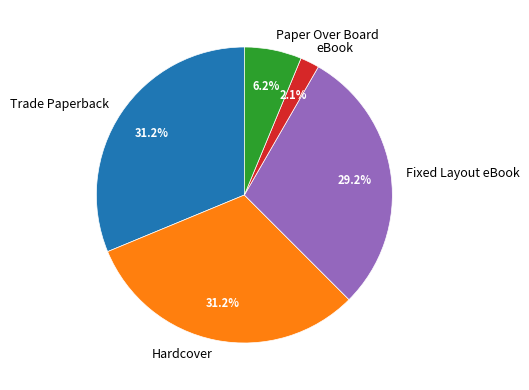

To the nearest percent, what is the difference between the Fixed Layout eBook and Trade Paperback slice percentages?

2%